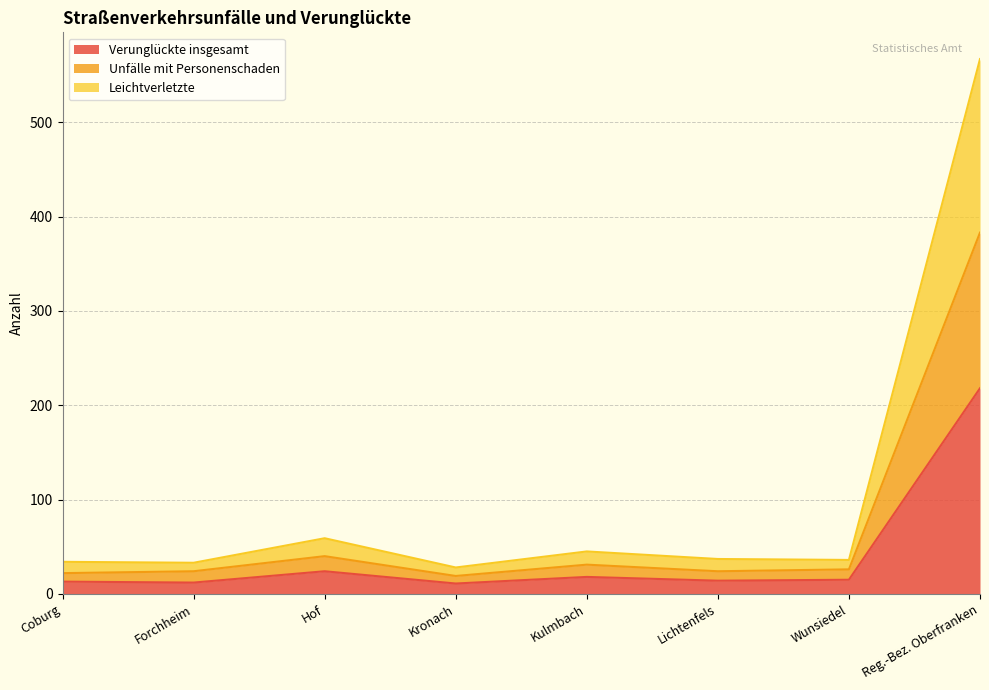

Between Kulmbach and Reg.-Bez. Oberfranken, which is larger?

Reg.-Bez. Oberfranken